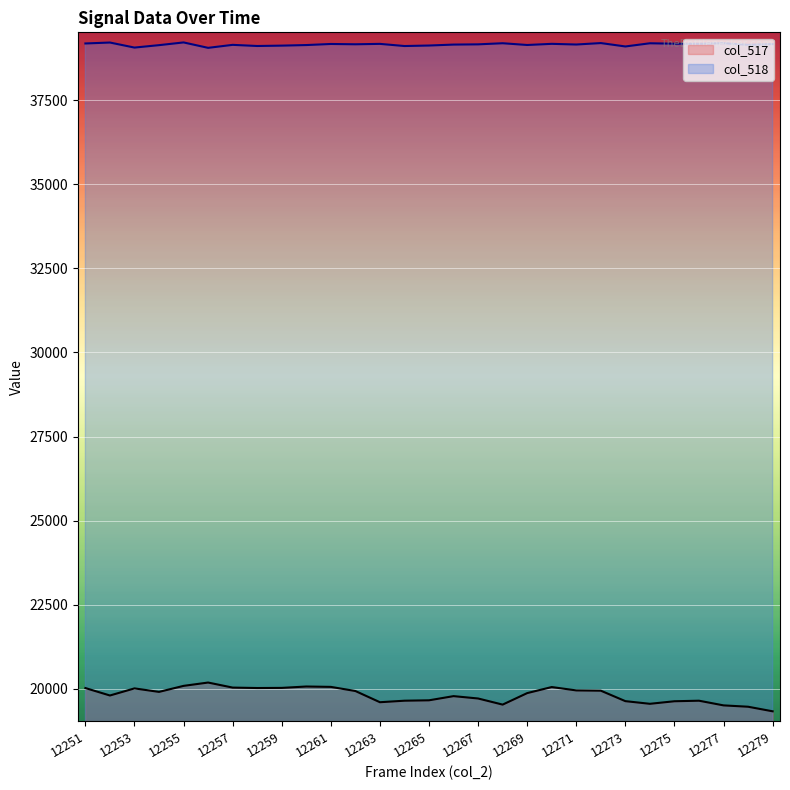

Count the number of categories in the chart.

29